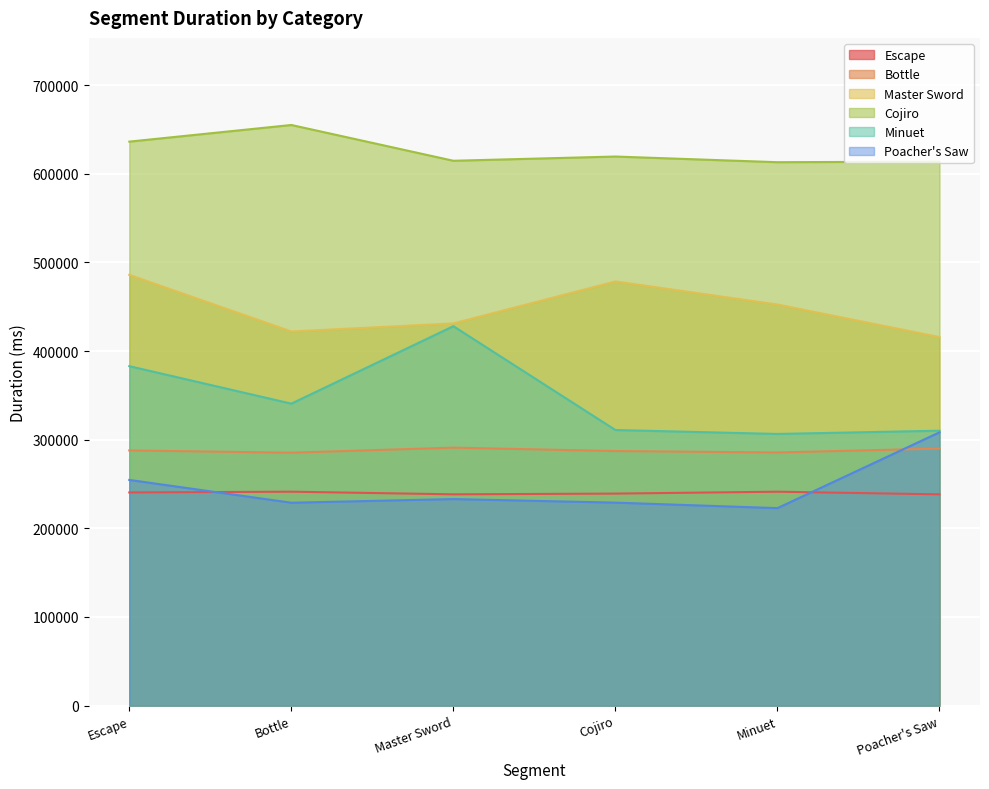

What is the sum of the Bottle values at Bottle and Escape?

573273